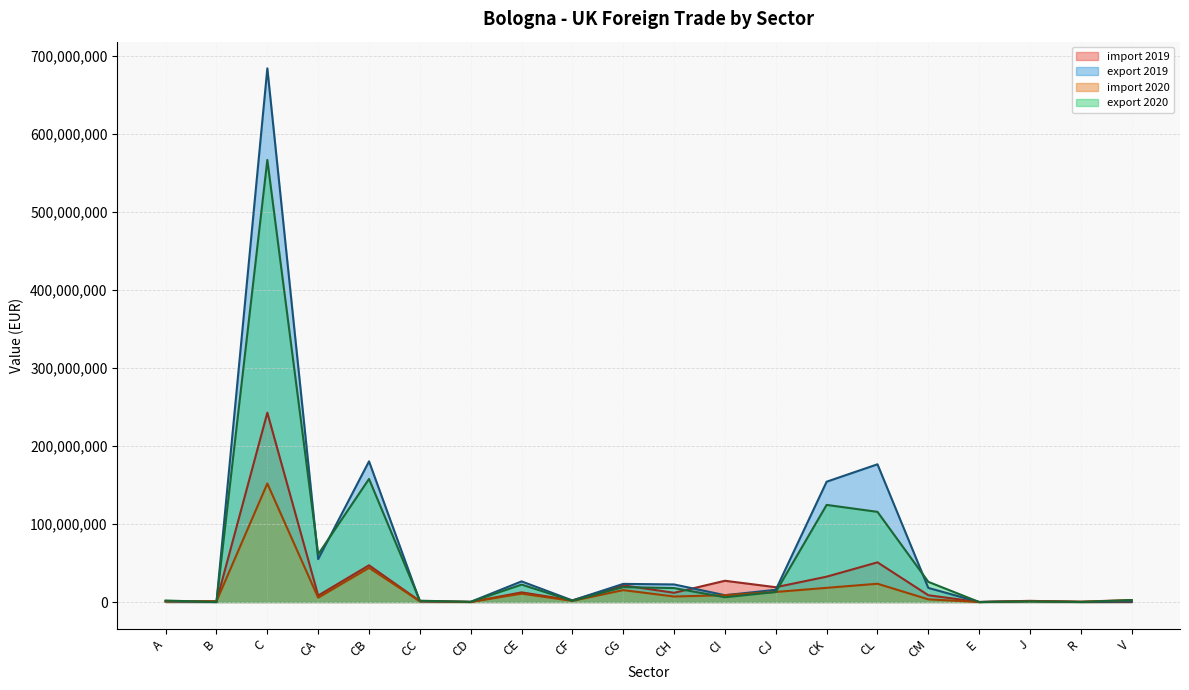

Reading left to right, list all the values displayed in this chart.

import 2019: A=894002	B=771134	C=242895569	CA=8315684	CB=47128277	CC=1196308	CD=7202	CE=12406333	CF=2109301	CG=21454458	CH=11850950	CI=27269284	CJ=19010069	CK=32538110	CL=50910108	CM=8699485	E=1117	J=1533786	R=24643	V=143883
export 2019: A=809066	B=3632	C=684534828	CA=55027140	CB=180470223	CC=774181	CD=283372	CE=26495755	CF=2049336	CG=23277569	CH=22557413	CI=8791301	CJ=15686033	CK=154346350	CL=176673179	CM=18102976	E=4576	J=1158788	R=104641	V=764433
import 2020: A=977591	B=1055862	C=151972826	CA=5539445	CB=43876315	CC=1006948	CD=129000	CE=10755566	CF=1504911	CG=15290517	CH=7074049	CI=8795526	CJ=12906343	CK=18197136	CL=23456542	CM=3440528	E=25205	J=1137941	R=509623	V=2553643
export 2020: A=1930490	B=4512	C=567064056	CA=61169815	CB=157889102	CC=1711654	CD=194392	CE=22354097	CF=1555911	CG=19181180	CH=17887568	CI=6138060	CJ=12860009	CK=124576525	CL=115657961	CM=25887782	E=28361	J=697226	R=97544	V=2528257